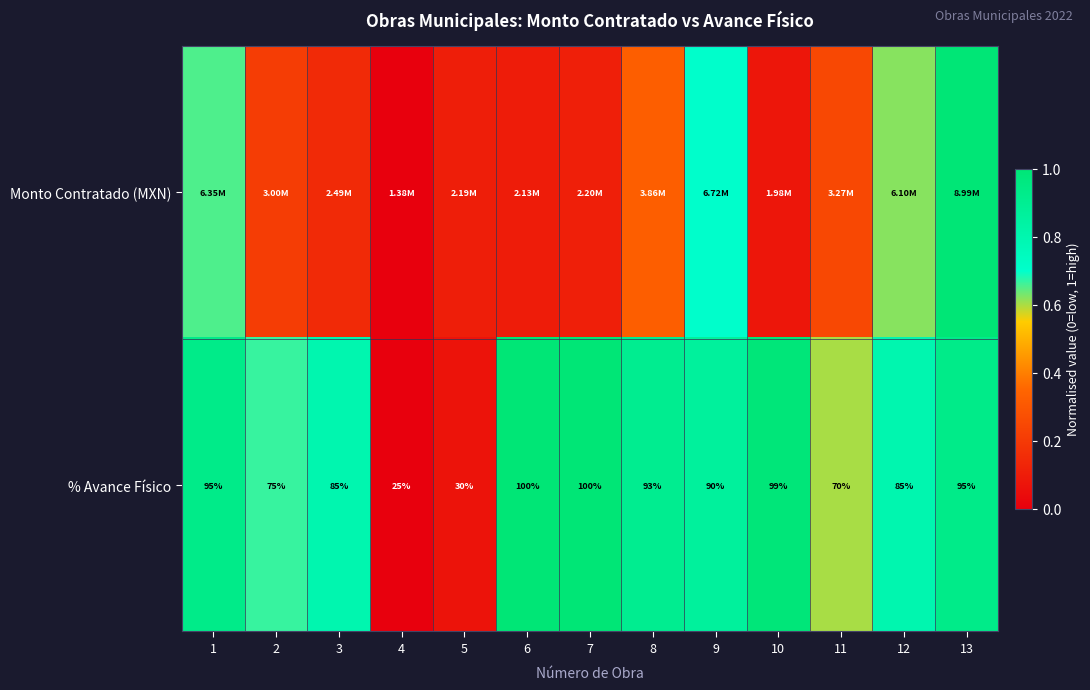

At how many categories does at least one series exceed 0?

12